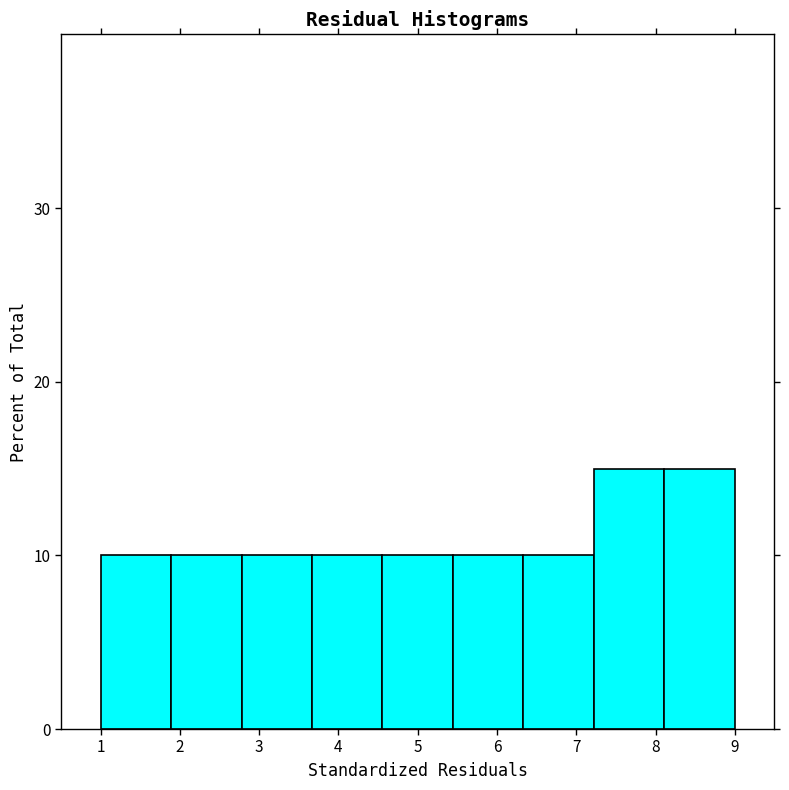

Reading left to right, transcribe this chart: for each bar, give the range it covers on the x-axis and its height. Neither the bar edges nor the heights are printed on the chart, so give them approximately, as read against the axes.

1.0 to 1.9: 10
1.9 to 2.8: 10
2.8 to 3.7: 10
3.7 to 4.6: 10
4.6 to 5.4: 10
5.4 to 6.3: 10
6.3 to 7.2: 10
7.2 to 8.1: 15
8.1 to 9.0: 15